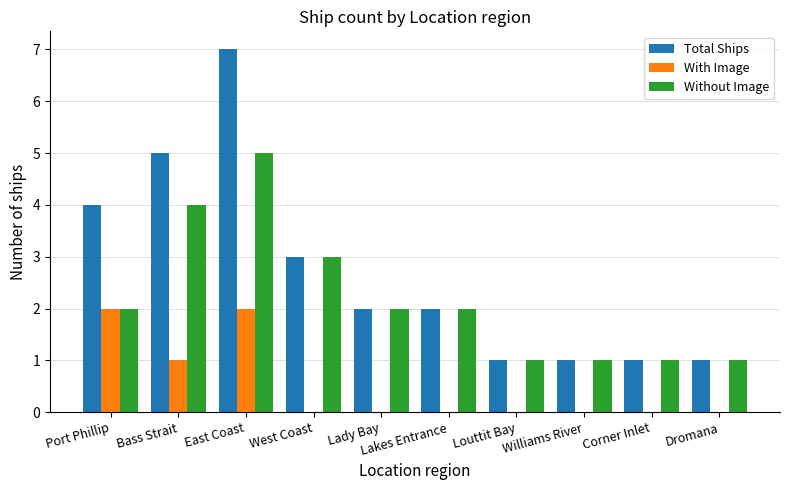

Where is Without Image nearest to the value 3?

West Coast